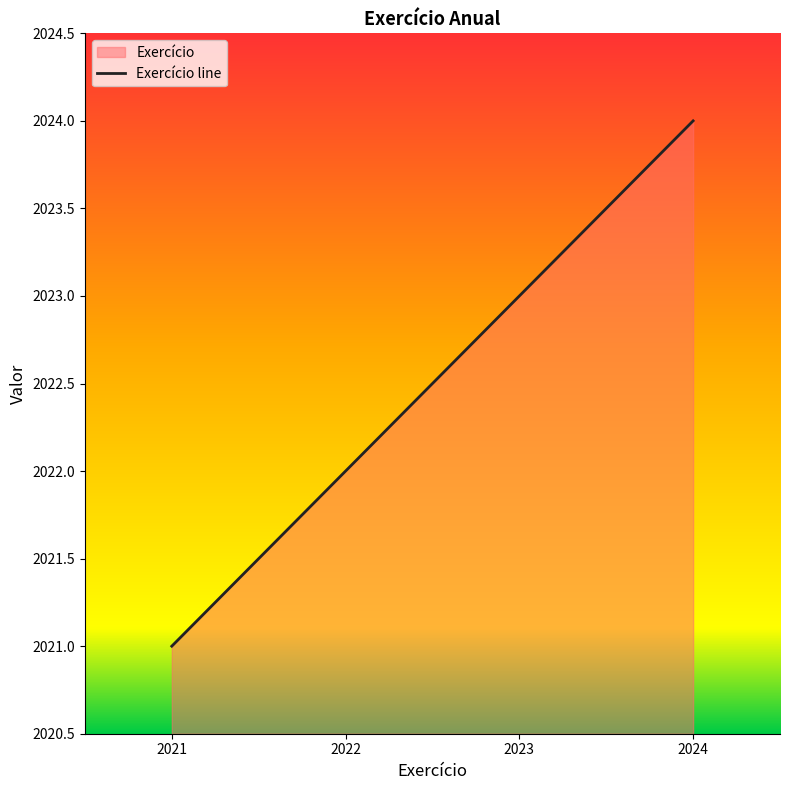

Which has a higher value, 2021 or 2023?

2023